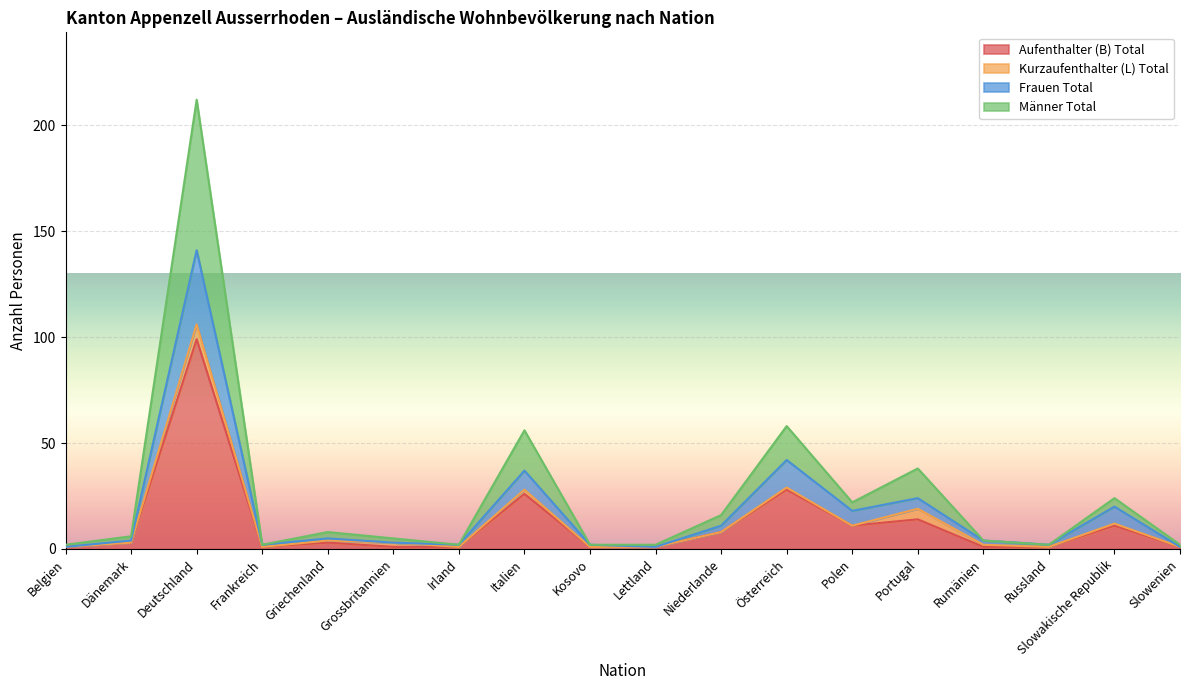

True or false: Aufenthalter (B) Total and Frauen Total intersect in this chart.

False